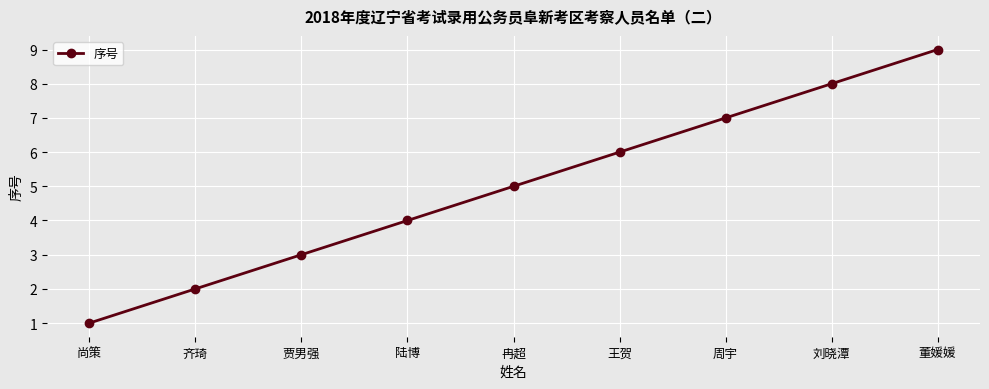

Reading left to right, transcribe all the data shown in this chart.

1	2	3	4	5	6	7	8	9